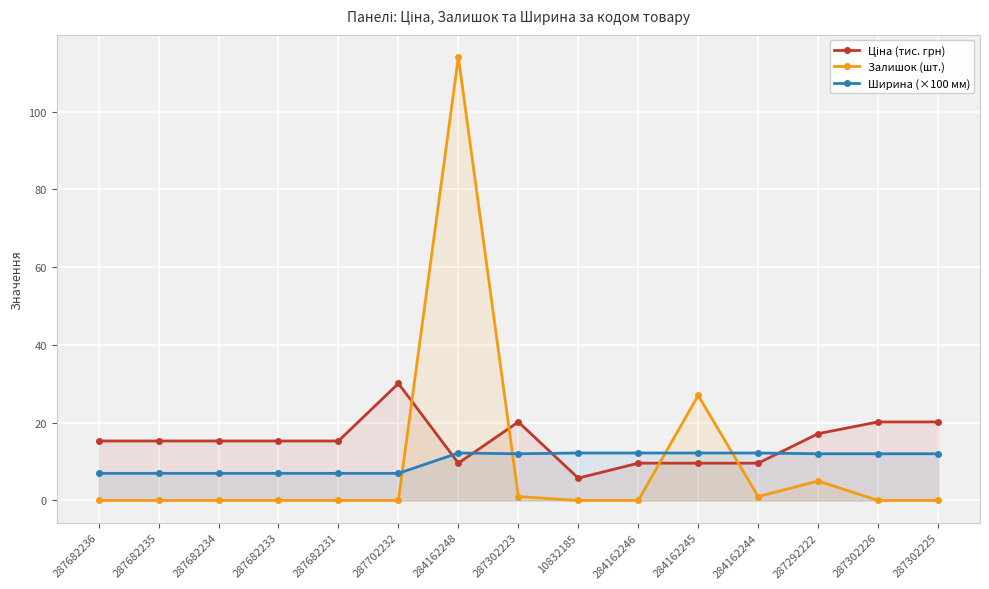

How many lines are shown in the chart?

3